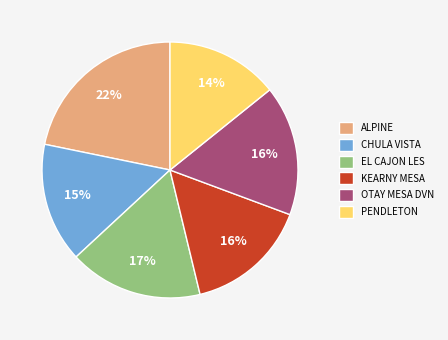

Count the number of slices in the pie.

6